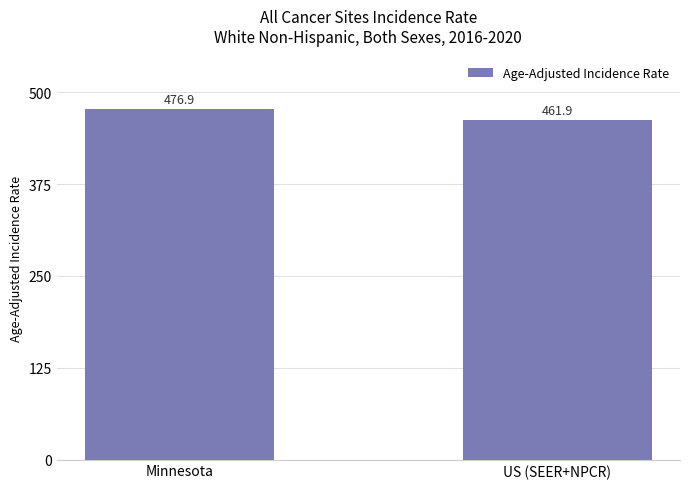

Reading left to right, what are all the values shown in this chart?

476.9	461.9